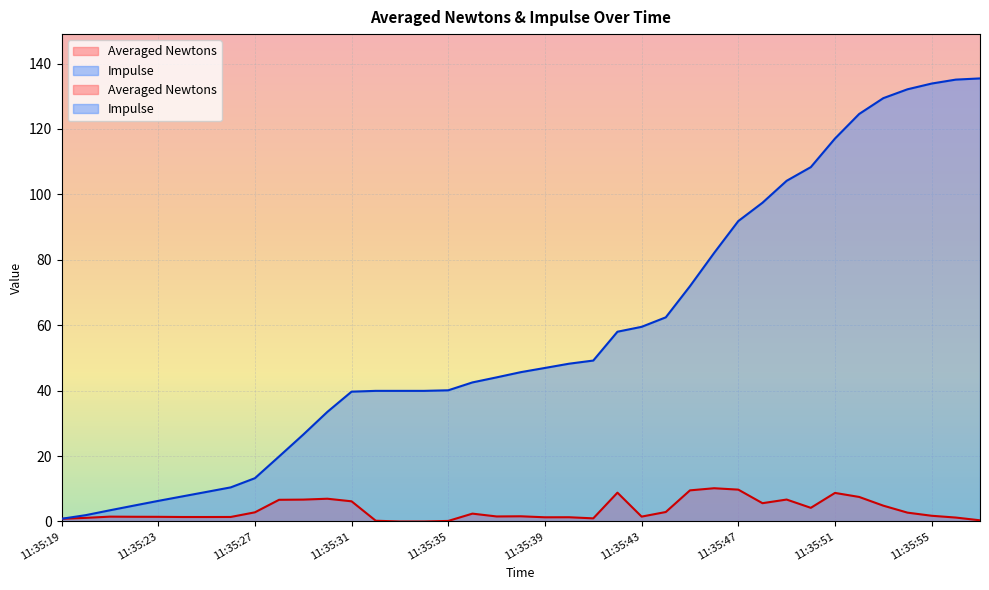

Rank the categories by value from highest to lowest.

11:35:46, 11:35:47, 11:35:45, 11:35:42, 11:35:51, 11:35:52, 11:35:30, 11:35:49, 11:35:29, 11:35:28, 11:35:31, 11:35:48, 11:35:53, 11:35:50, 11:35:44, 11:35:27, 11:35:54, 11:35:36, 11:35:55, 11:35:38, 11:35:37, 11:35:43, 11:35:21, 11:35:22, 11:35:23, 11:35:26, 11:35:24, 11:35:25, 11:35:40, 11:35:39, 11:35:56, 11:35:20, 11:35:41, 11:35:19, 11:35:57, 11:35:32, 11:35:35, 11:35:33, 11:35:34